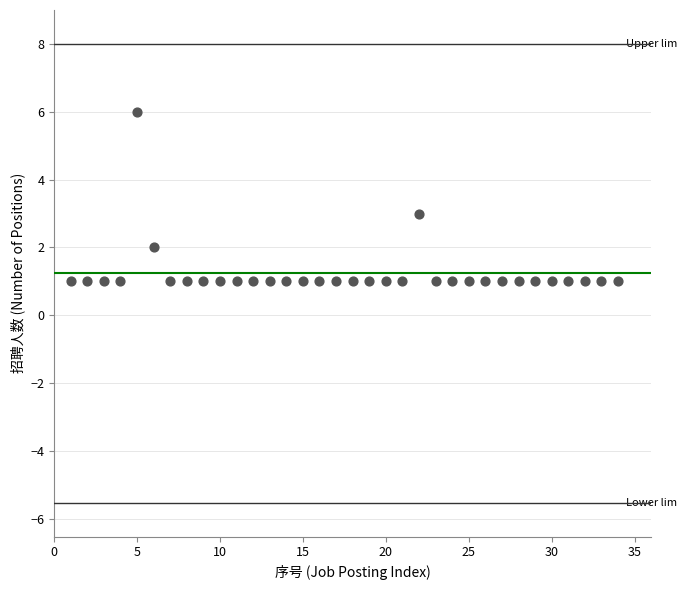

What is the range of X values (max minus min)?

33